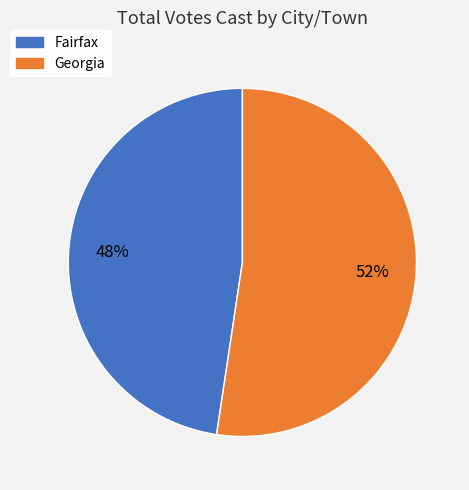

To the nearest percent, what is the combined percentage of Georgia and Fairfax?

100%